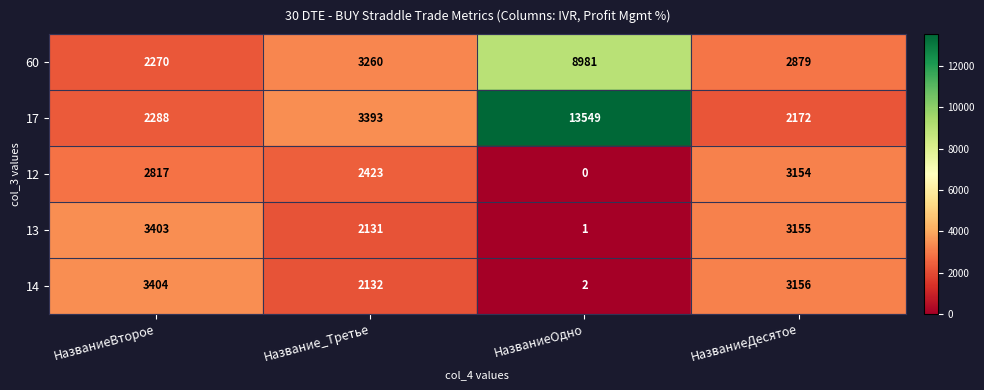

Which series changed the most between НазваниеВторое and НазваниеДесятое?

60